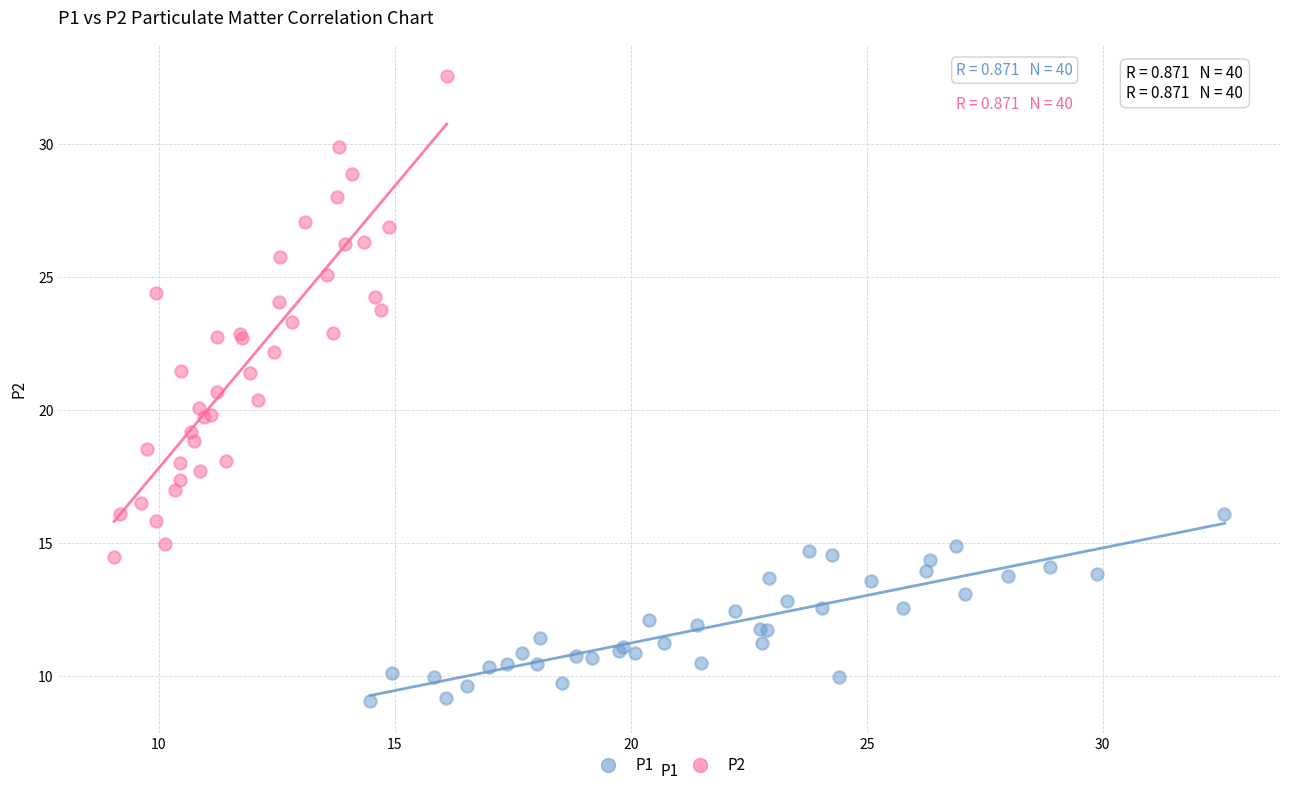

Which series contains the highest Y value?

P2